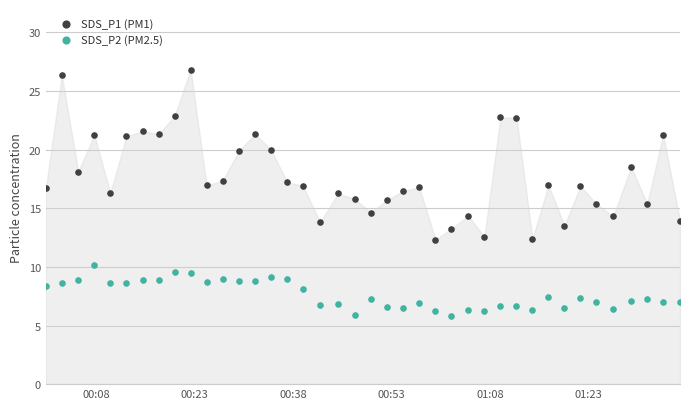

Which series reaches the maximum Y coordinate?

SDS_P1 (PM1)